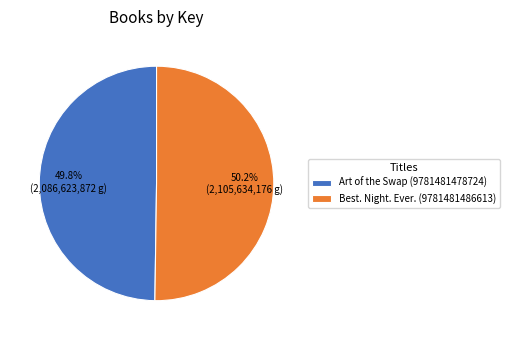

How many segments does this pie chart have?

2